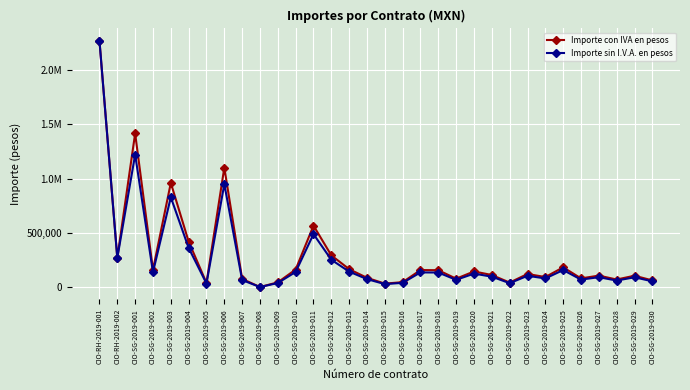

Does the chart have visible grid lines?

Yes